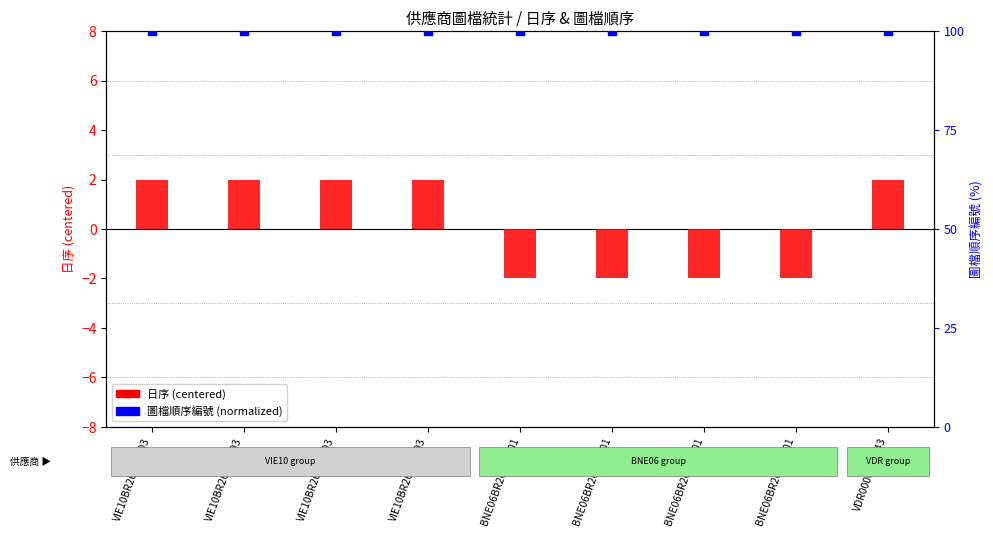

Which series has the largest Y range (max minus min)?

日序 (centered)